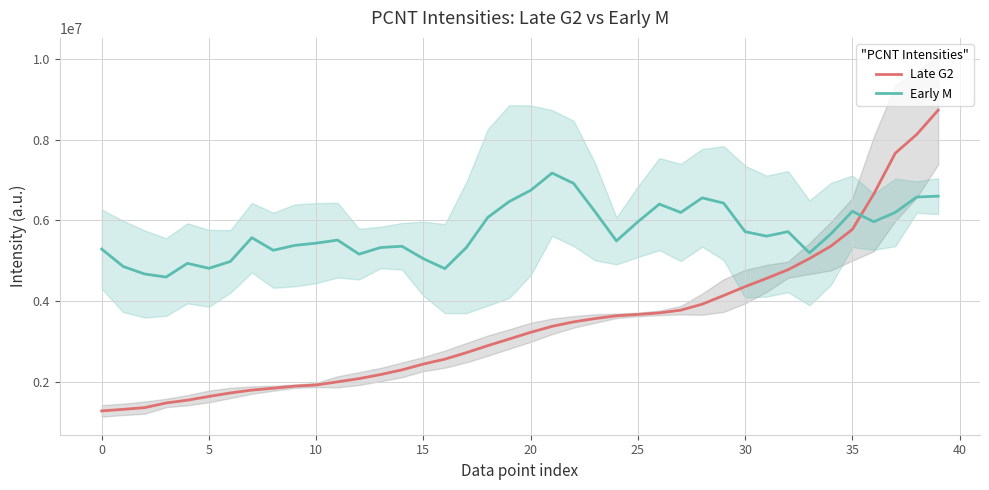

What is the label of the 15th point from the left?

14